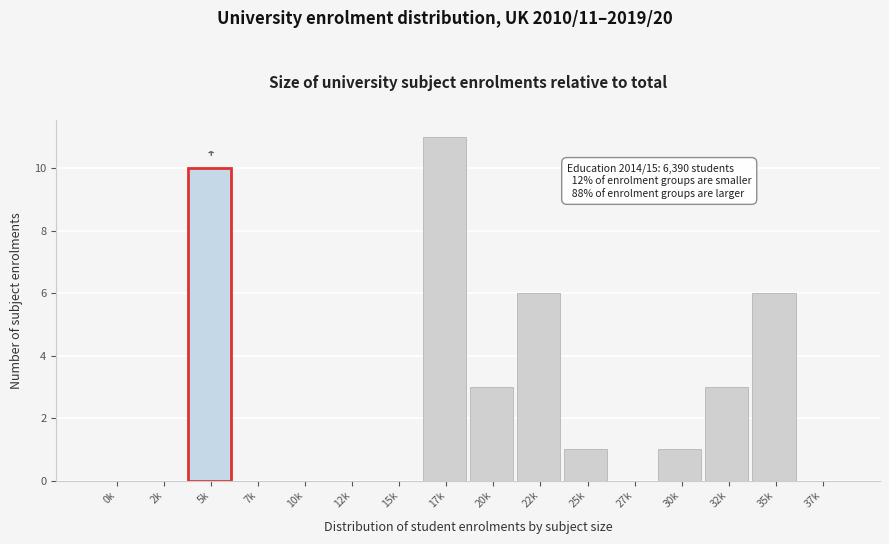

Reading left to right, extract all data points from this chart.

0k=0	2k=0	5k=10	7k=0	10k=0	12k=0	15k=0	17k=11	20k=3	22k=6	25k=1	27k=0	30k=1	32k=3	35k=6	37k=0